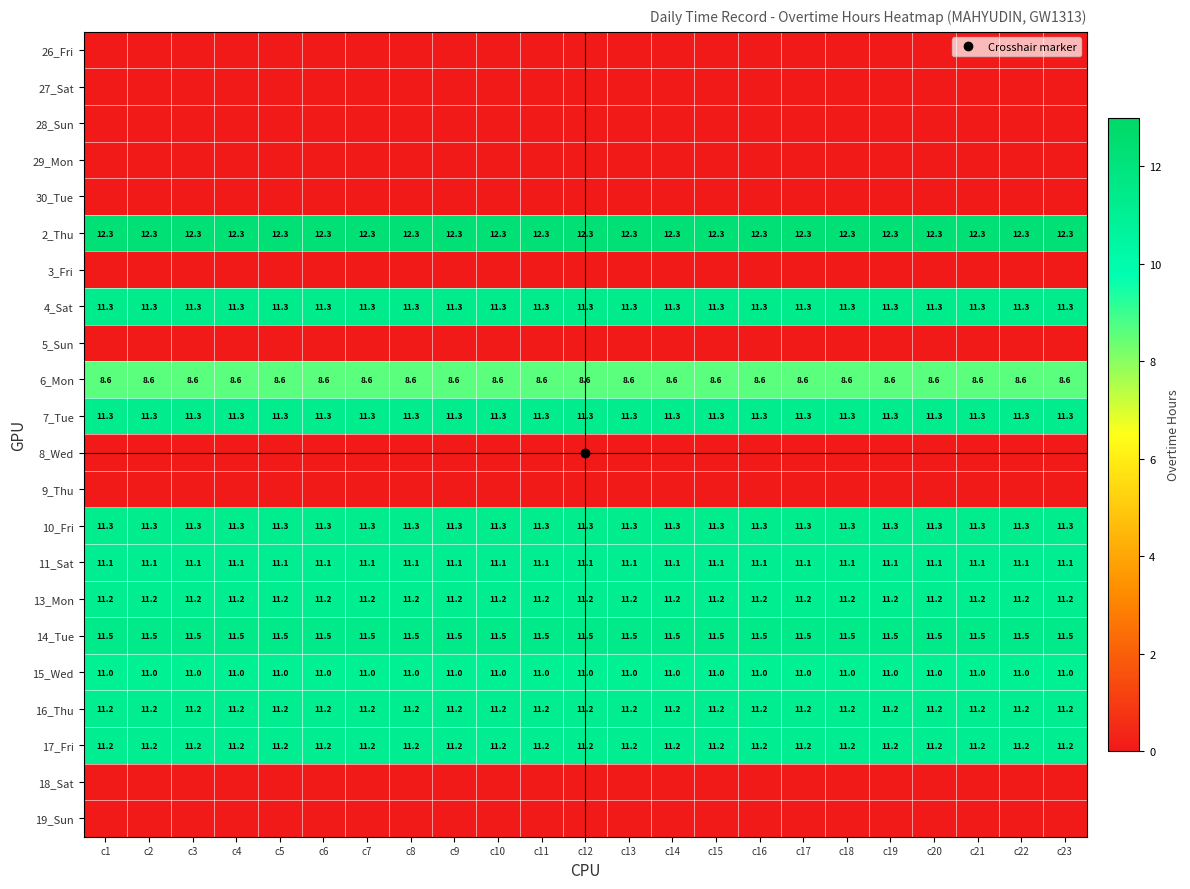

Where is 11_Sat nearest to the value 11?

c1